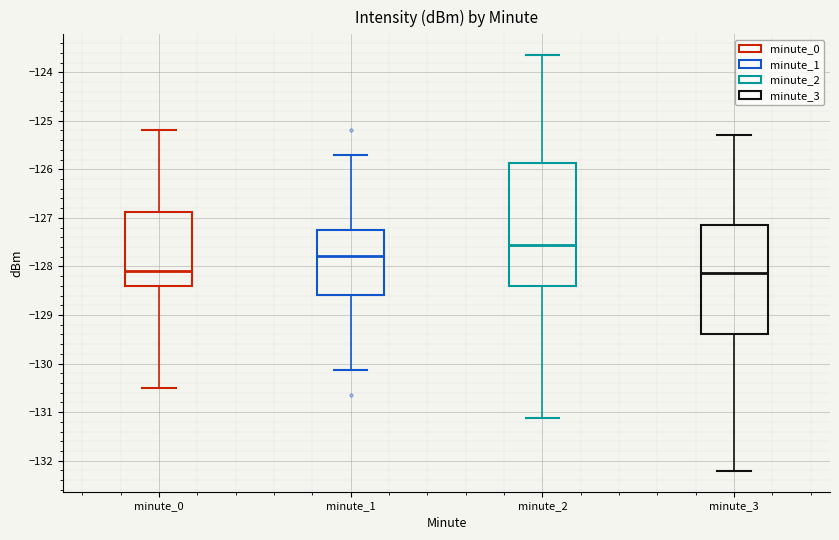

Reading left to right, read every box against the y-axis: the position of its median line, the range the box covers, and the ends of its whiskers. The values are not printed on the chart, so give them approximately, as read against the axis.

minute_0: median -128.1, box -128.4 to -126.9, whiskers -130.5 to -125.2
minute_1: median -127.8, box -128.6 to -127.2, whiskers -130.1 to -125.7
minute_2: median -127.6, box -128.4 to -125.9, whiskers -131.1 to -123.6
minute_3: median -128.1, box -129.4 to -127.2, whiskers -132.2 to -125.3